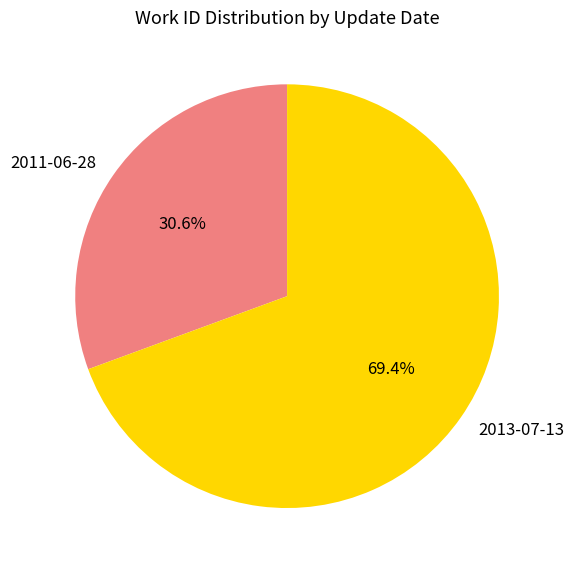

True or false: 2011-06-28 accounts for 21% of the total.

False